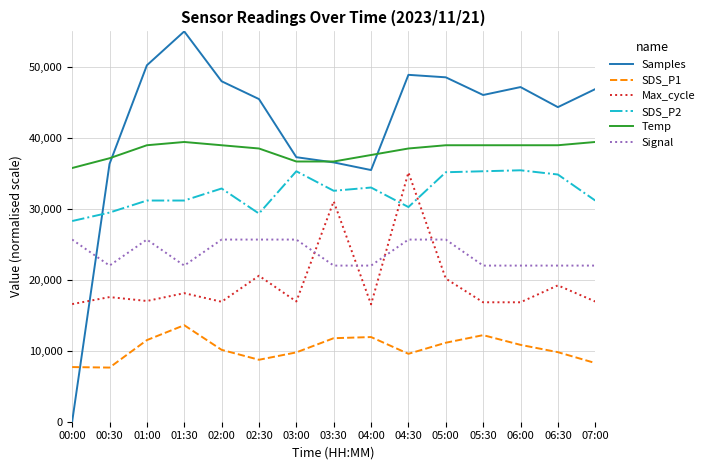

At how many categories does at least one series exceed 40403?

10